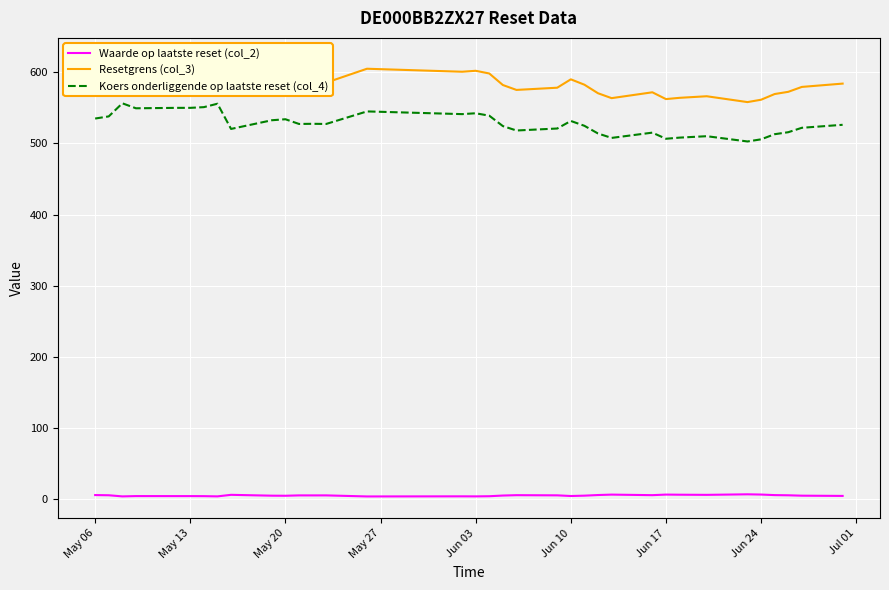

What is the value of the Koers onderliggende op laatste reset (col_4) point at the 28th from the left?

508.0